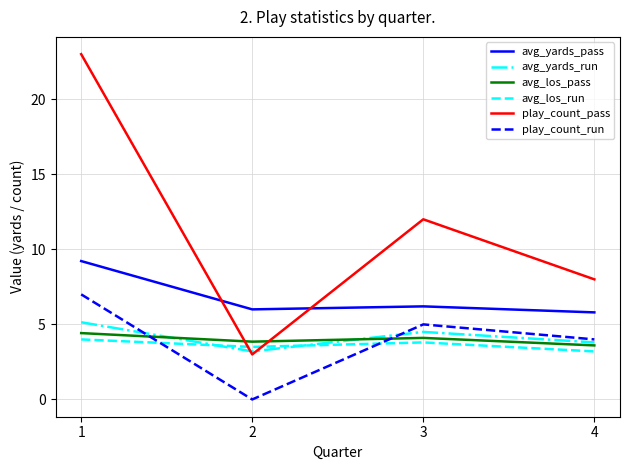

What is the difference between the highest and lowest values at 3?

8.2